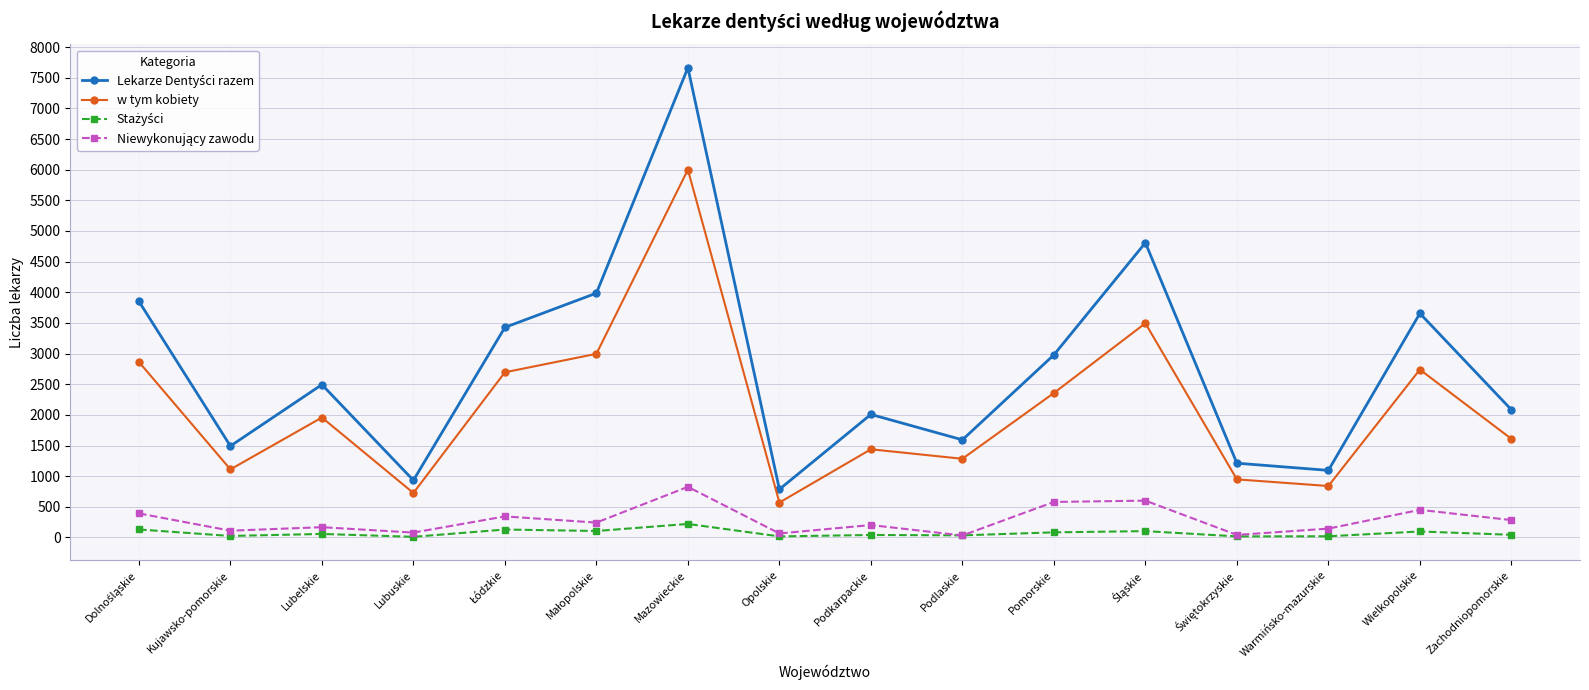

At how many categories does at least one series exceed 1816?

10